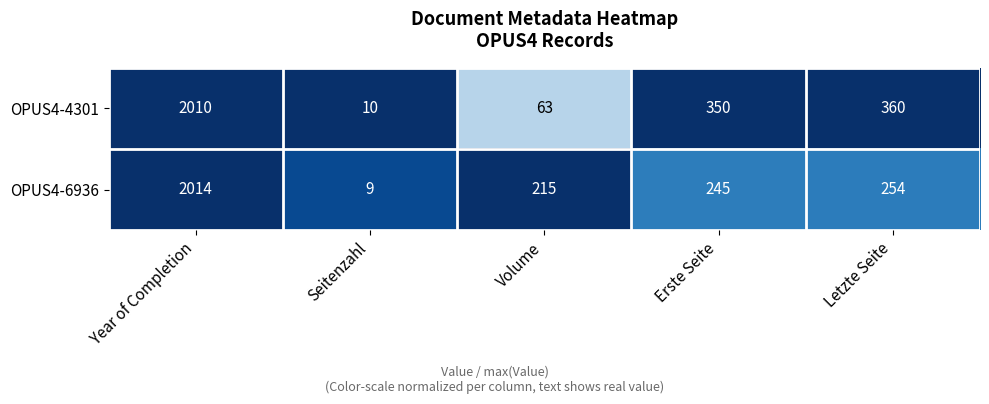

Is the value of OPUS4-4301 at Seitenzahl greater than the value of OPUS4-6936 at Year of Completion?

No